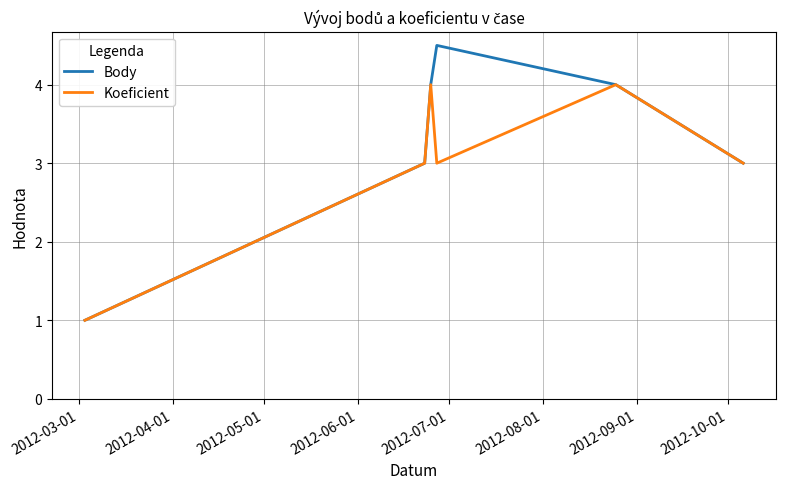

What is the highest value of the Koeficient series?

4.0